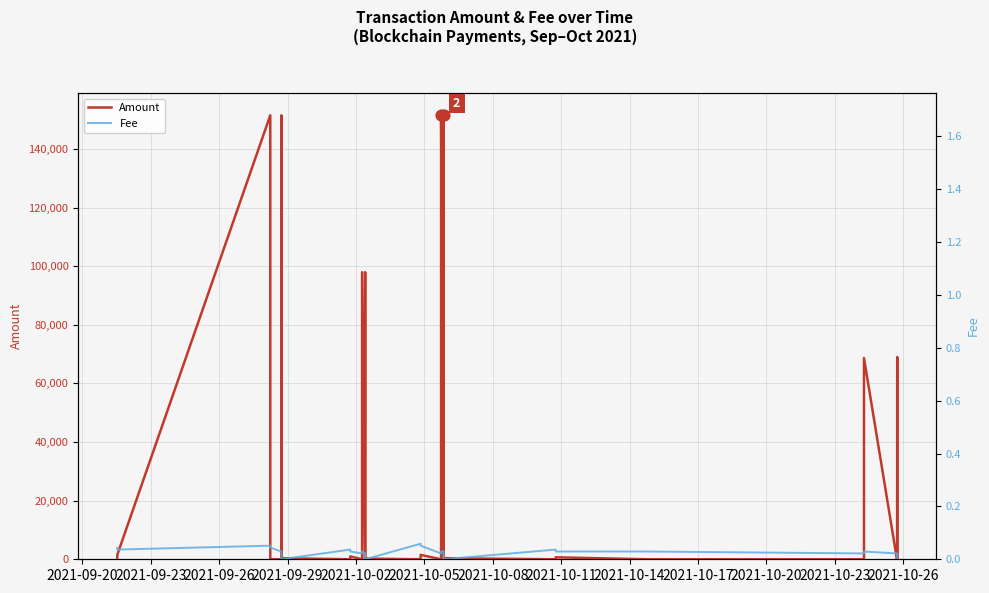

At how many categories does at least one series exceed 59358?

8